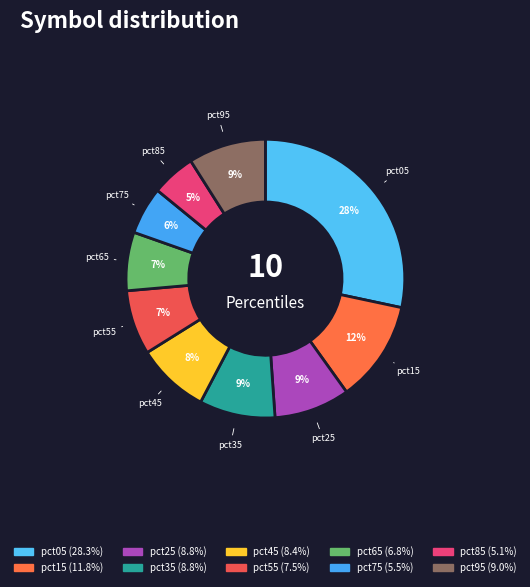

Is there any slice that represents more than half of the pie?

No